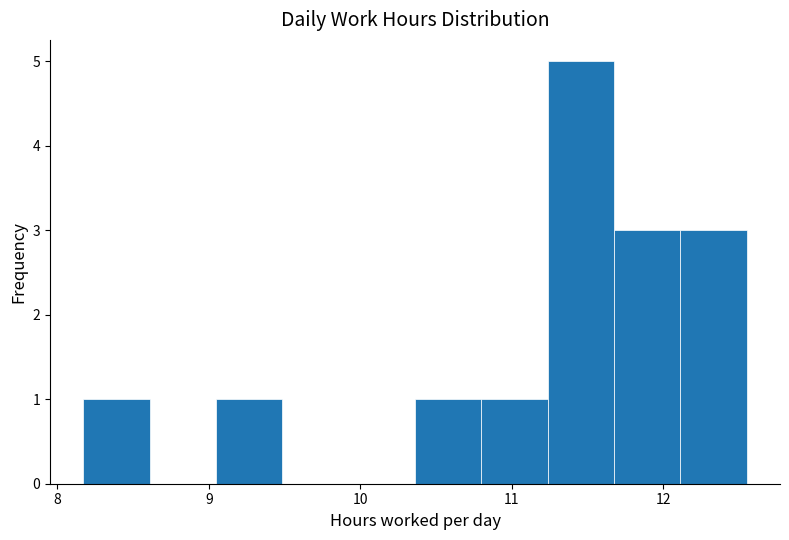

Reading left to right, transcribe this chart: for each bar, give the range it covers on the x-axis and its height. Neither the bar edges nor the heights are printed on the chart, so give them approximately, as read against the axes.

8.2 to 8.6: 1
8.6 to 9.0: 0
9.0 to 9.5: 1
9.5 to 9.9: 0
9.9 to 10.4: 0
10.4 to 10.8: 1
10.8 to 11.2: 1
11.2 to 11.7: 5
11.7 to 12.1: 3
12.1 to 12.6: 3